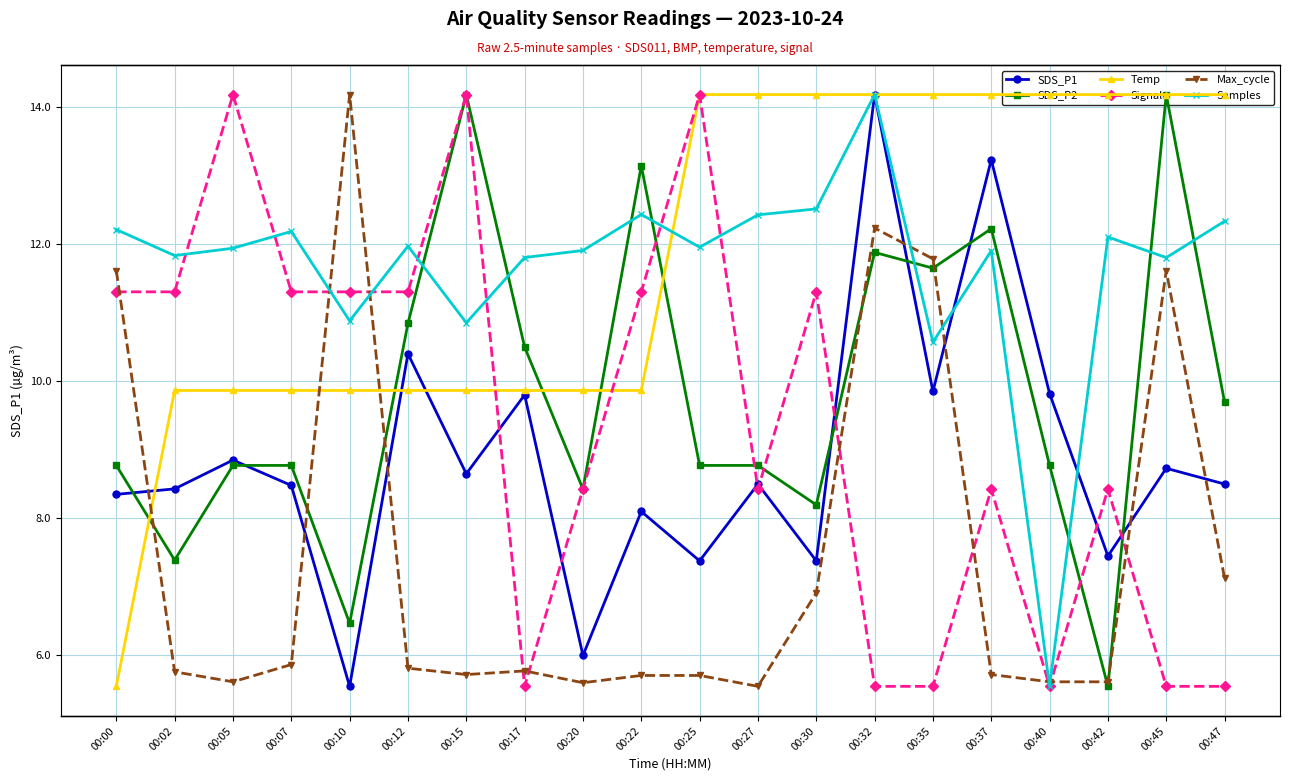

What is the value of the Max_cycle point at the 8th from the left?

20054.0